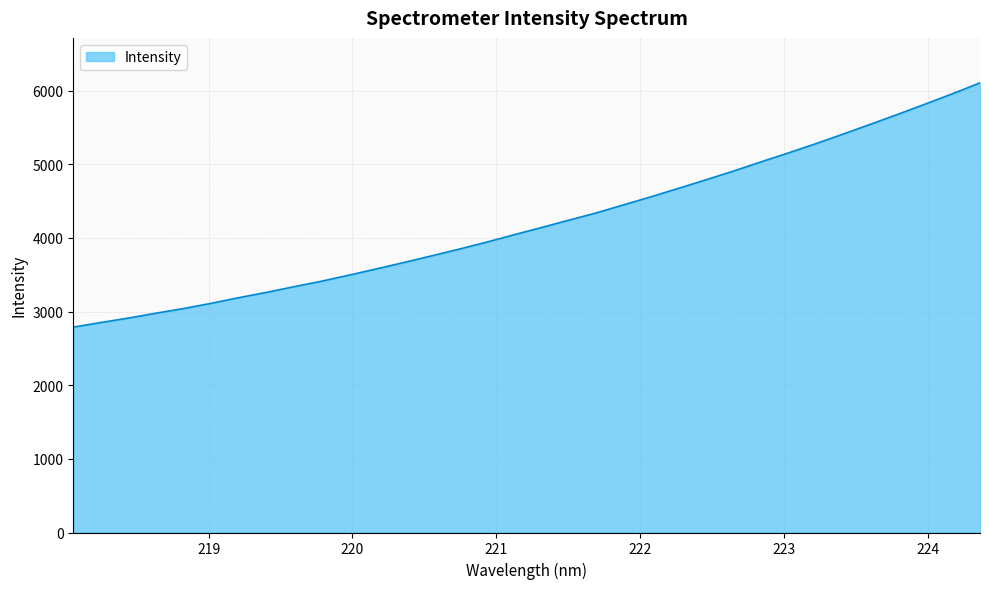

What is the difference between the maximum and minimum values?

3315.8